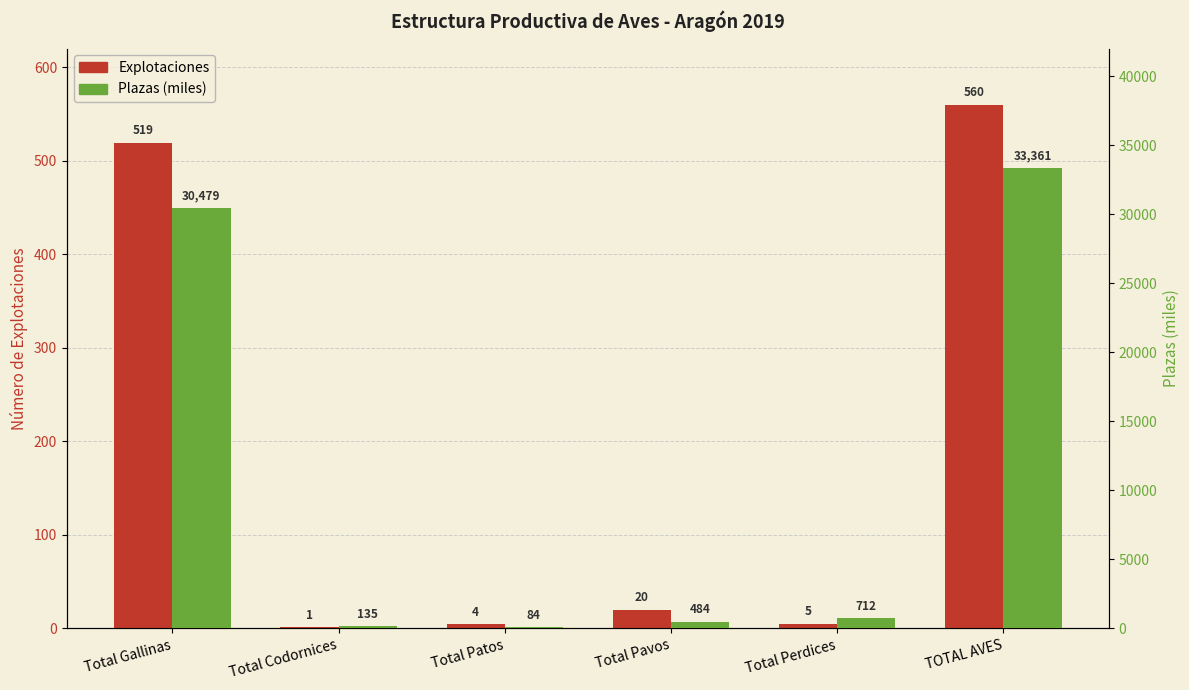

Between TOTAL AVES and Total Codornices, which is larger?

TOTAL AVES